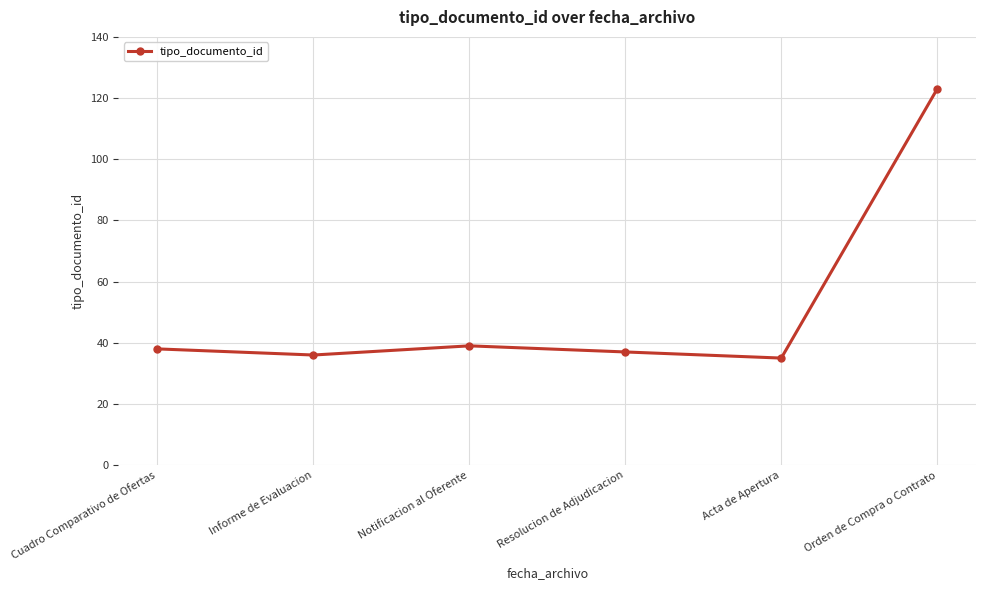

True or false: the data has more than 1 interior local peaks.

False